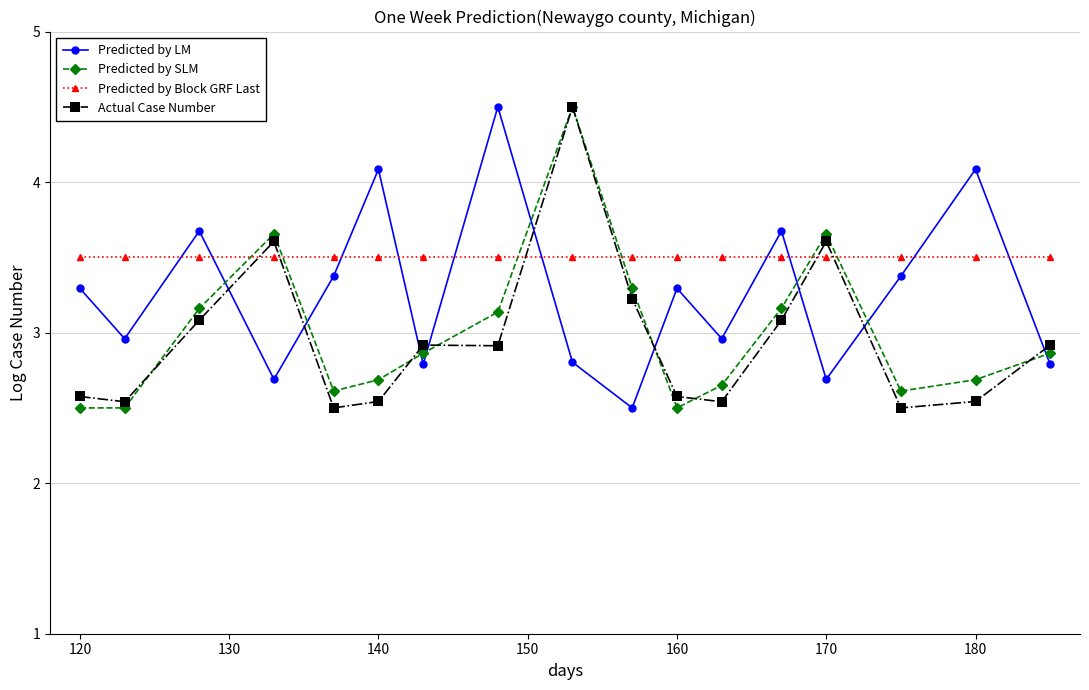

True or false: Actual Case Number has more than 2 points higher than both neighbors.

True